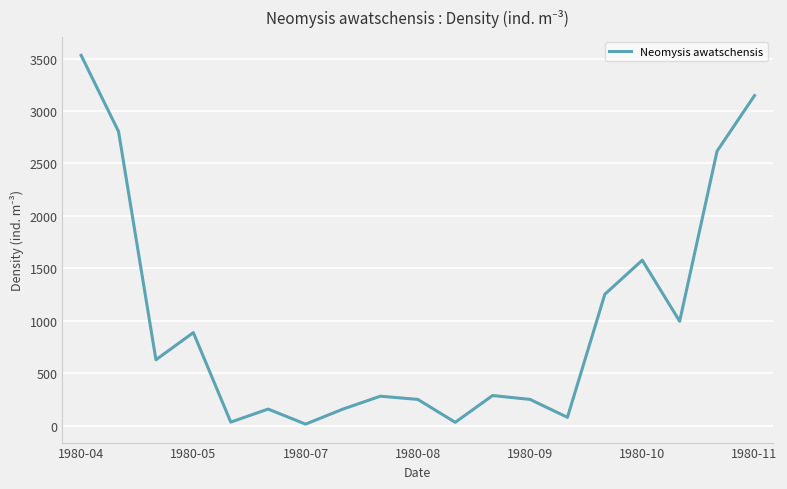

How many values are below 287?

9